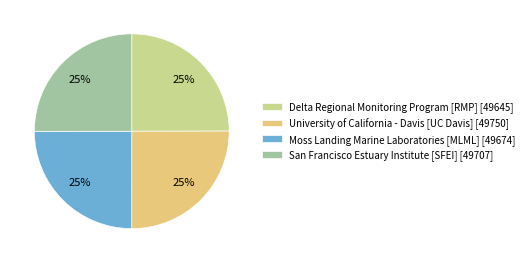

To the nearest percent, what is the average slice percentage?

25%